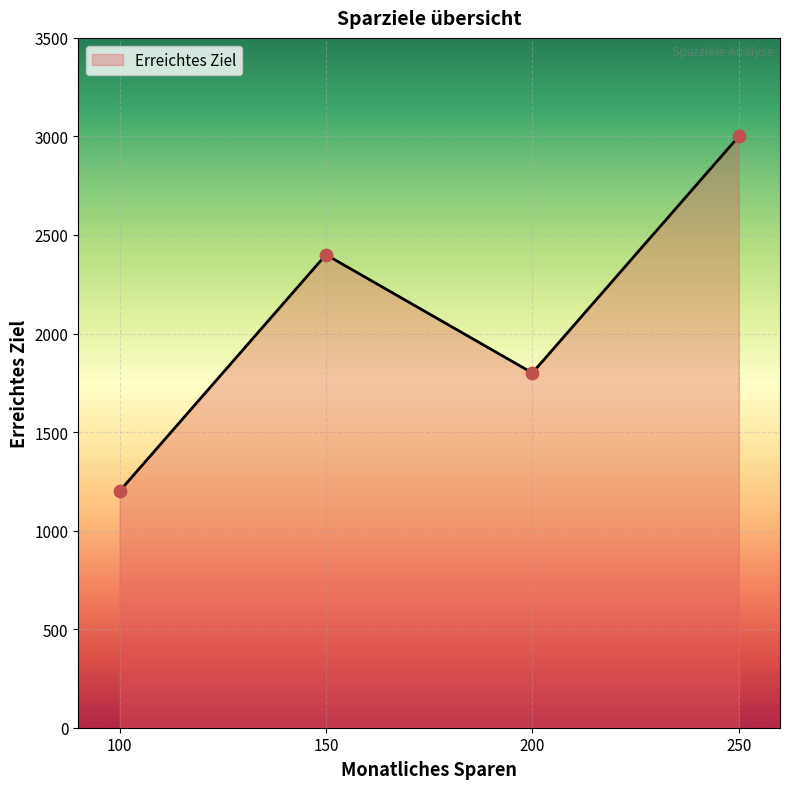

What is the change in value from 150 to 250?

+600